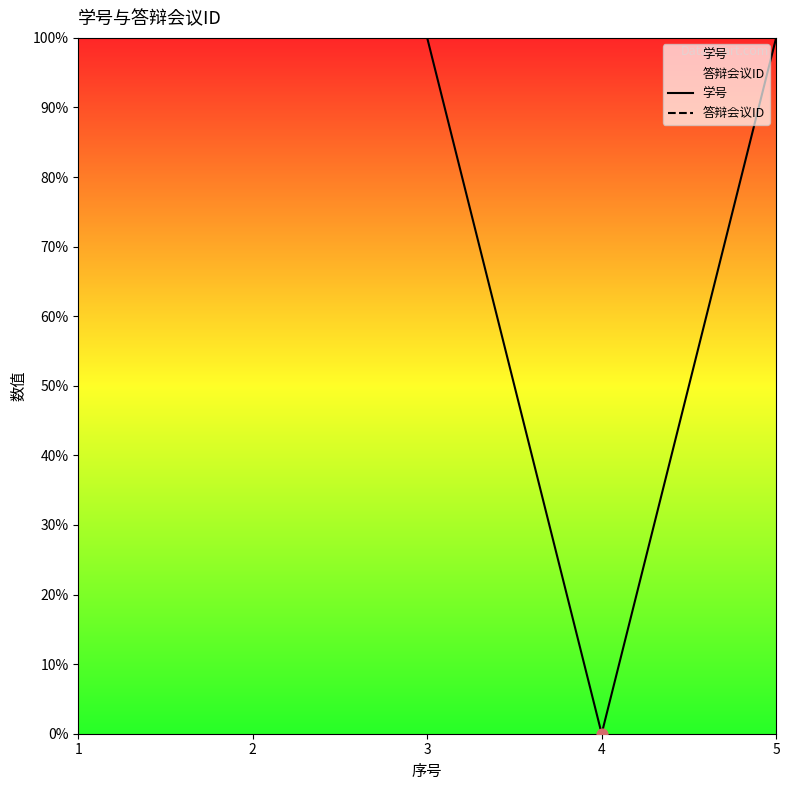

Which series reaches the minimum Y coordinate?

学号